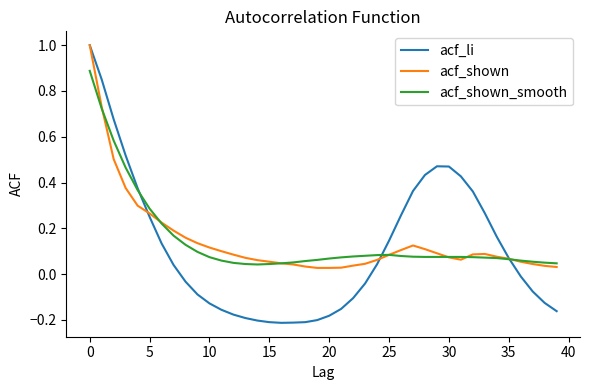

What is the maximum value shown in the chart?

1.0